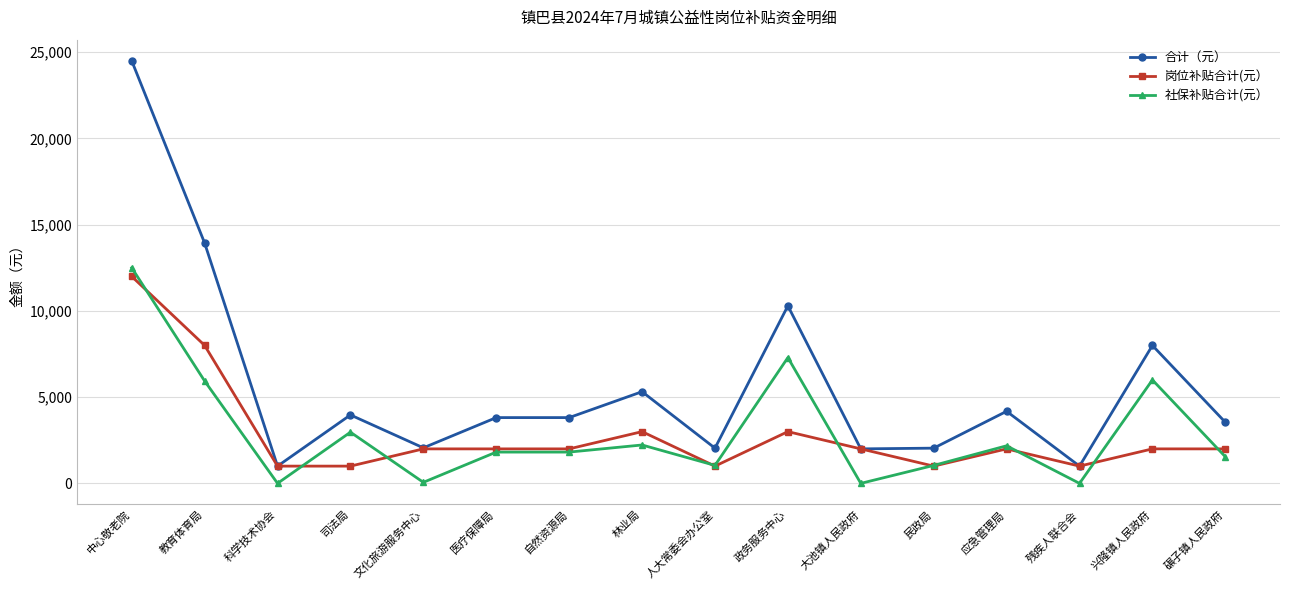

Is it true that 社保补贴合计(元） equals 0 at 残疾人联合会?

True